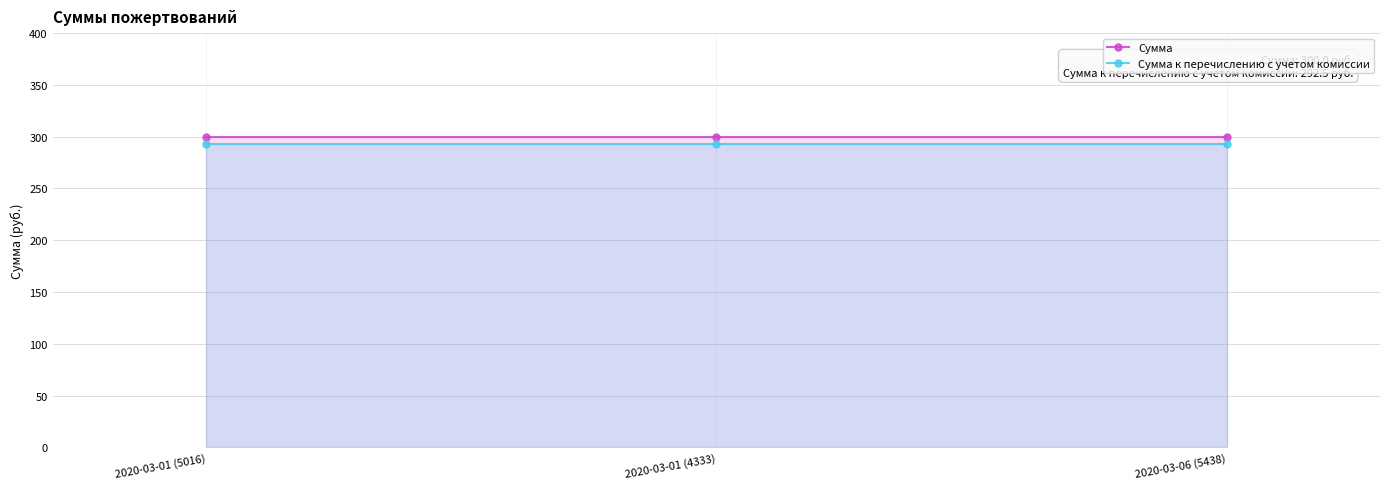

What is the label of the 3rd point from the right?

2020-03-01 (5016)